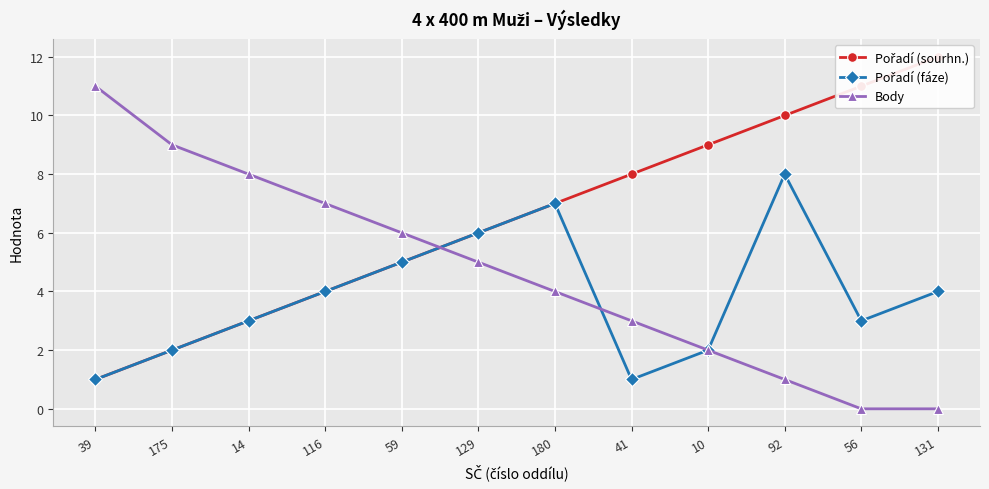

Where is Body nearest to the value 5?

129